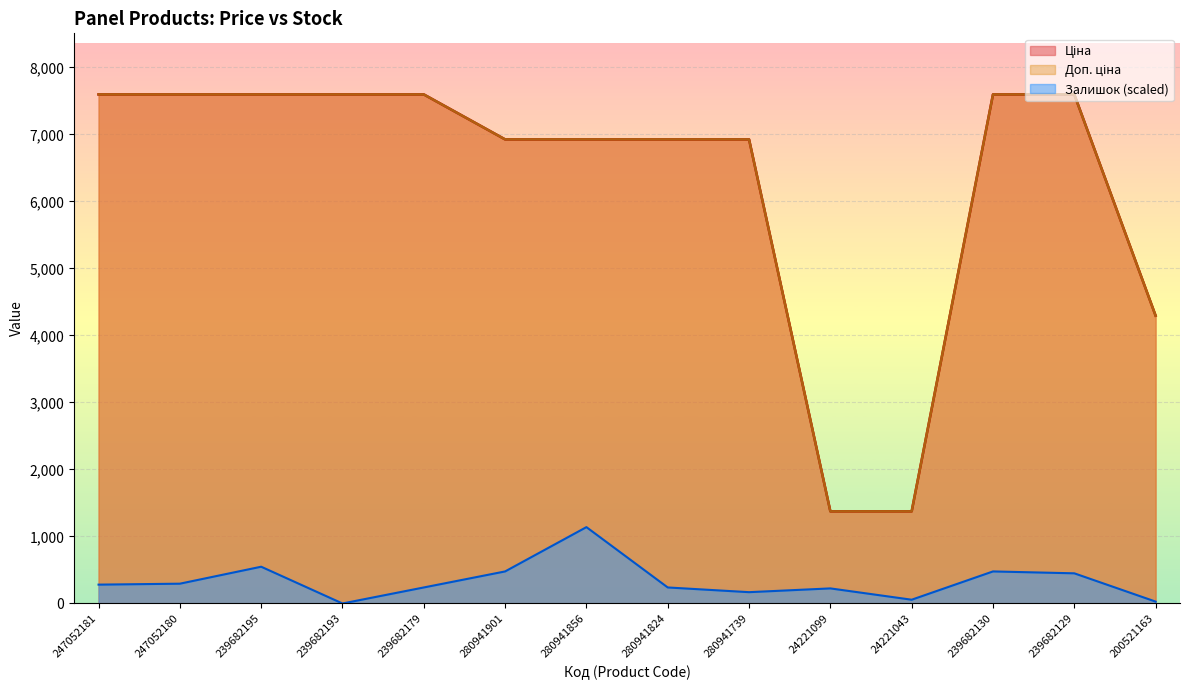

The value of Доп. ціна at 280941824 is 1566.0. True or false?

False